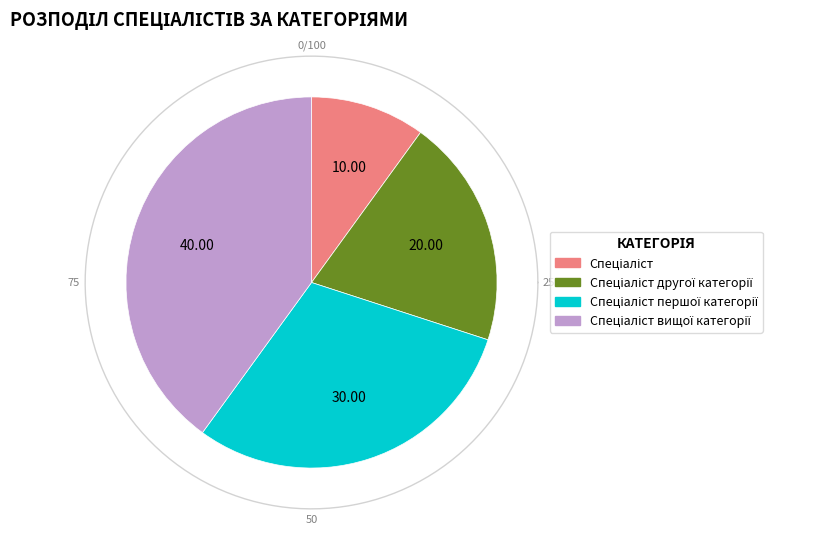

Count the number of slices in the pie.

4